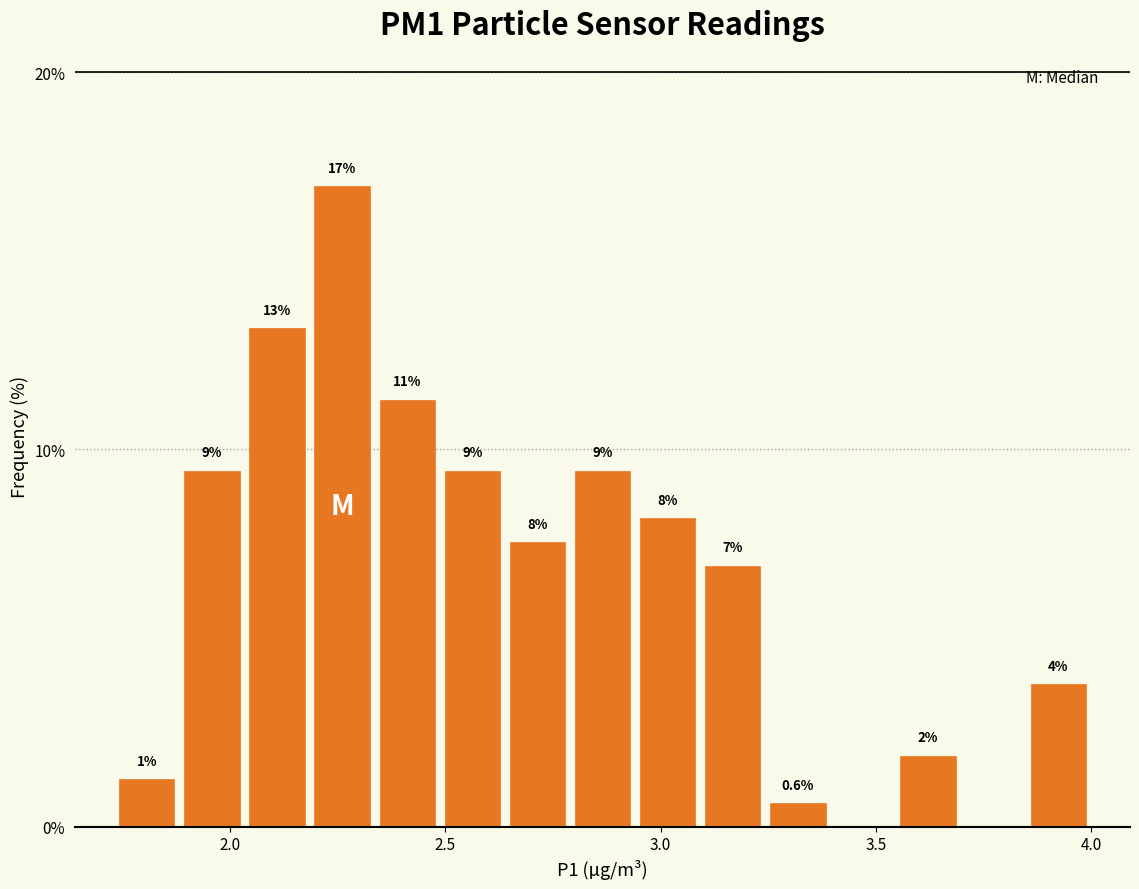

Read against the x-axis, roughly where is the centre of the tallest bar?

2.25